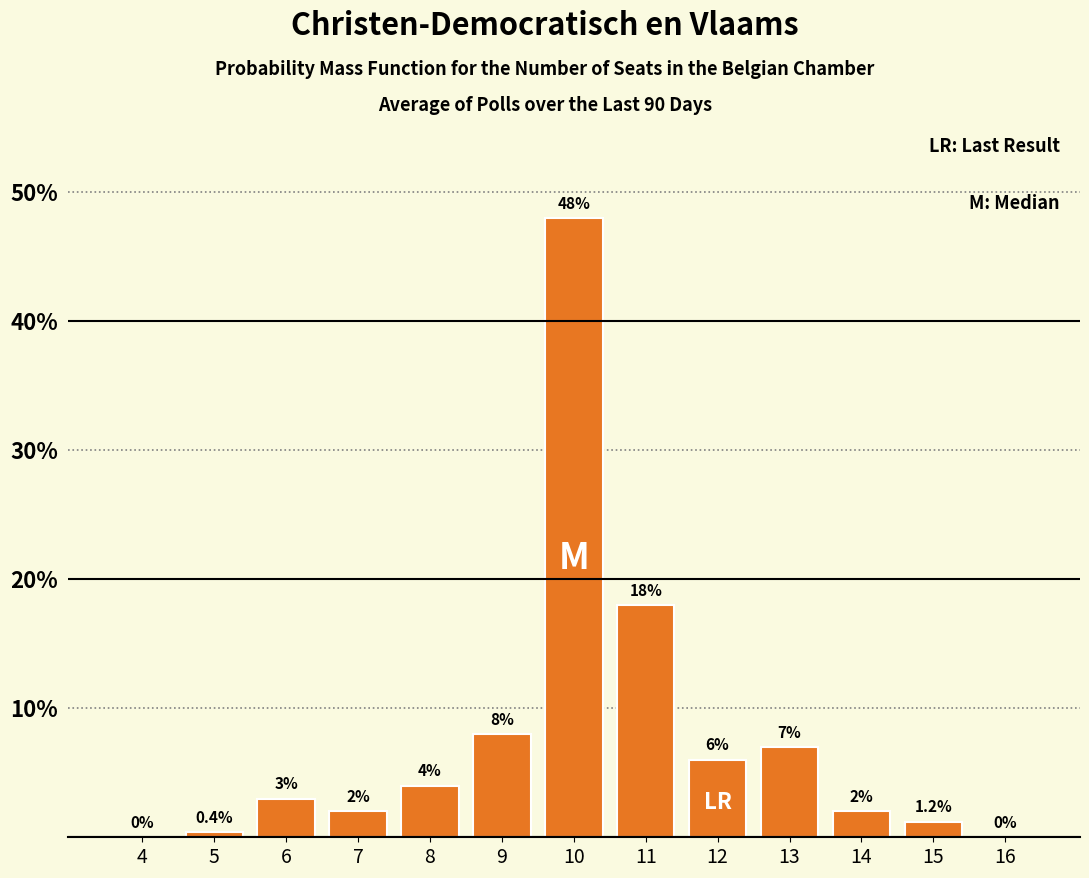

Reading left to right, transcribe all the data shown in this chart.

4=0.0	5=0.4	6=3.0	7=2.0	8=4.0	9=8.0	10=48.0	11=18.0	12=6.0	13=7.0	14=2.0	15=1.2	16=0.0